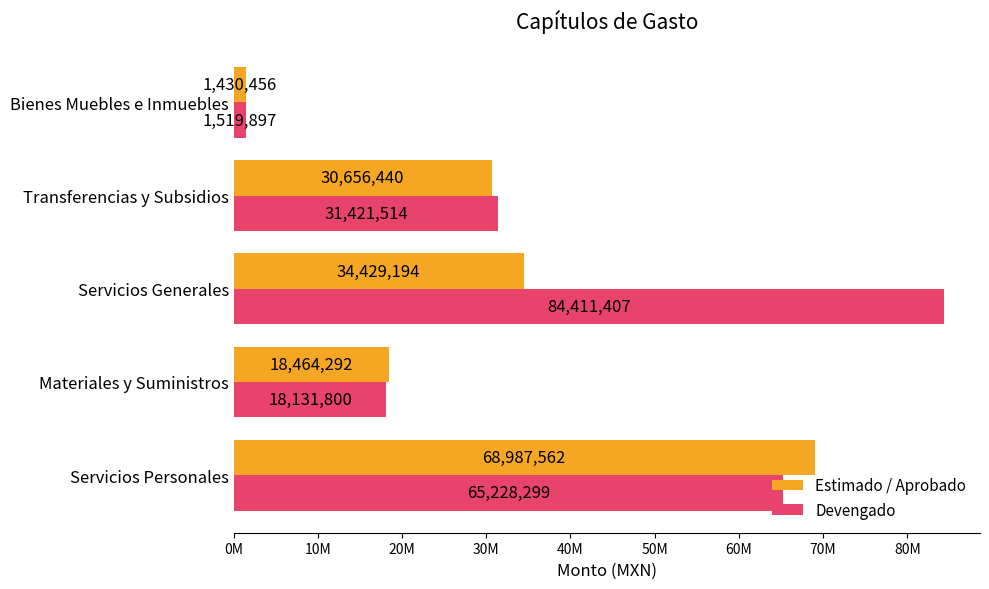

What are all the series names shown in the legend?

Estimado / Aprobado, Devengado